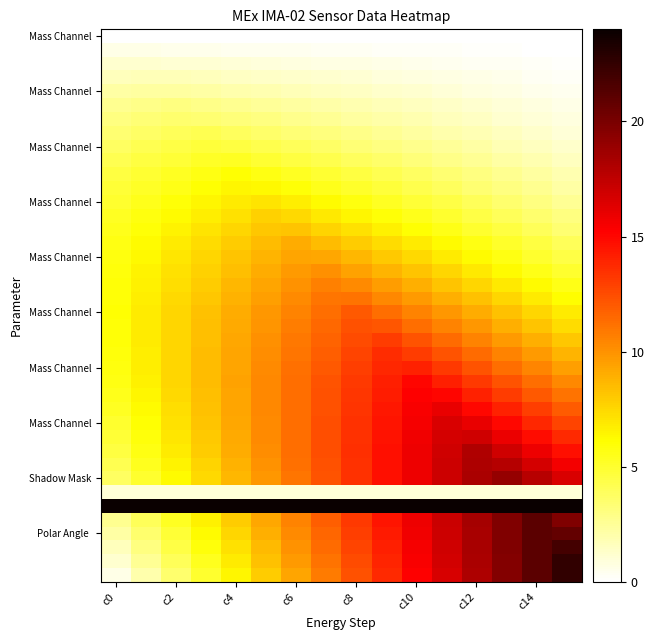

At how many categories does at least one series exceed 6?

16